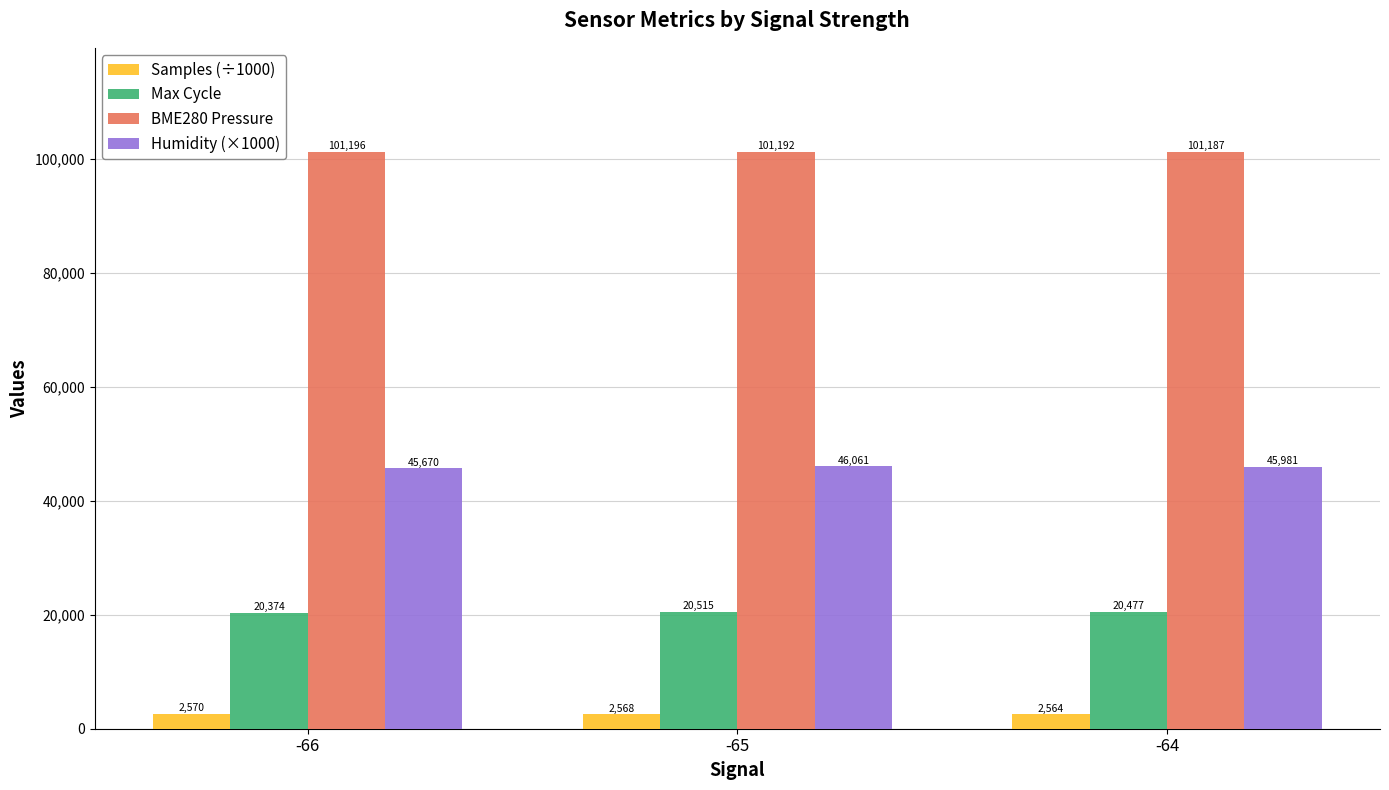

What is the total value across all series at -66?

169809.9